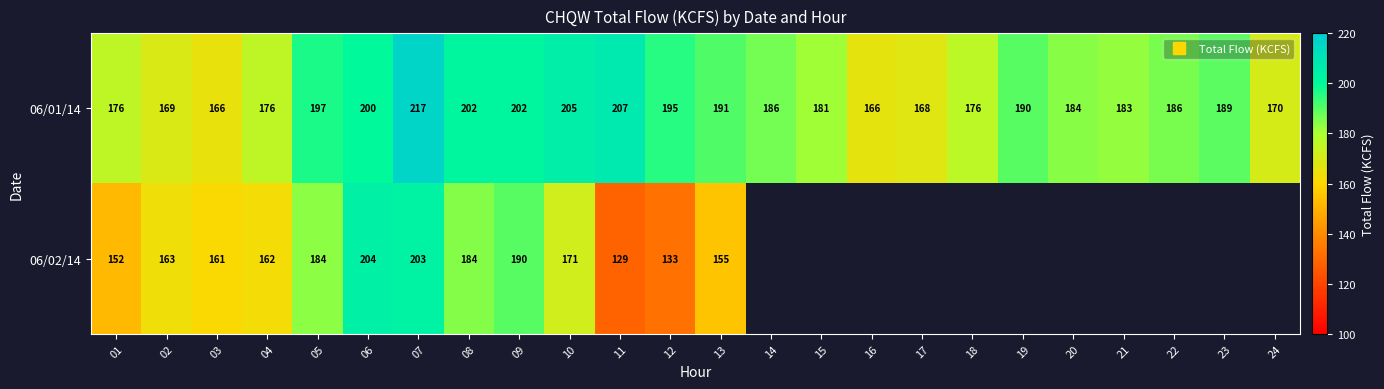

Count the number of data series in this chart.

2